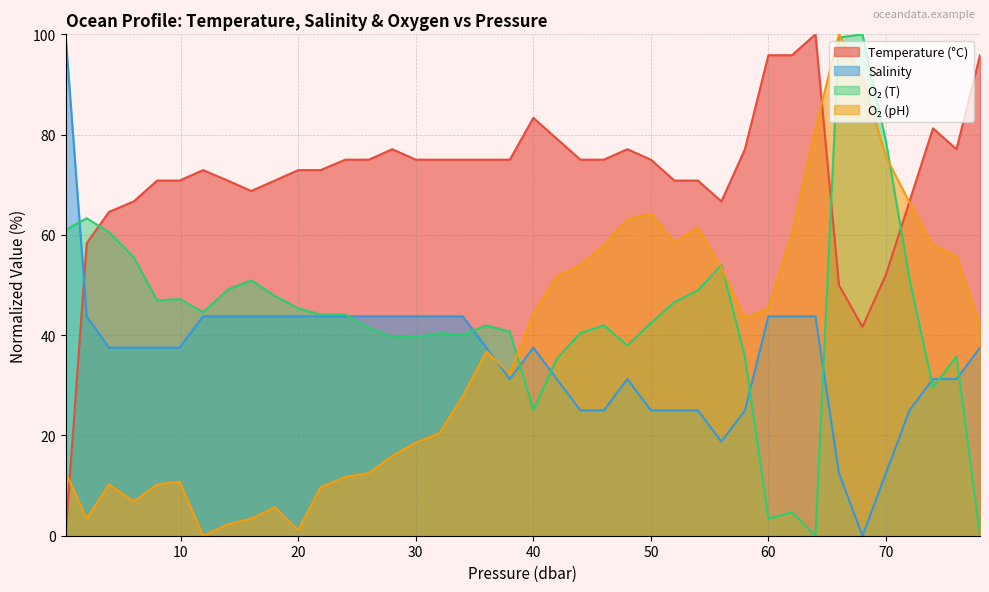

List the labels in order of o2_t value, smallest first.

64.0, 78.0, 60.0, 62.0, 40.0, 74.0, 42.0, 58.0, 76.0, 48.0, 28.0, 30.0, 34.0, 32.0, 44.0, 38.0, 26.0, 36.0, 46.0, 50.0, 21.9, 24.0, 11.9, 20.0, 52.0, 8.0, 9.9, 18.0, 54.0, 14.0, 16.0, 72.0, 56.0, 6.0, 3.9, 0.2, 2.0, 70.0, 66.0, 68.0